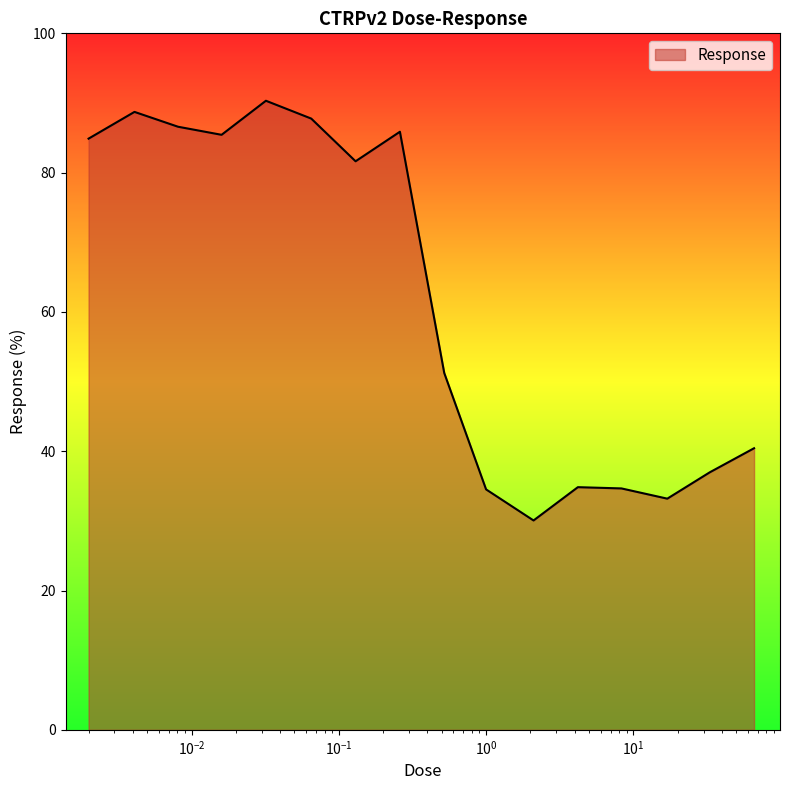

What is the minimum value shown in the chart?

30.1